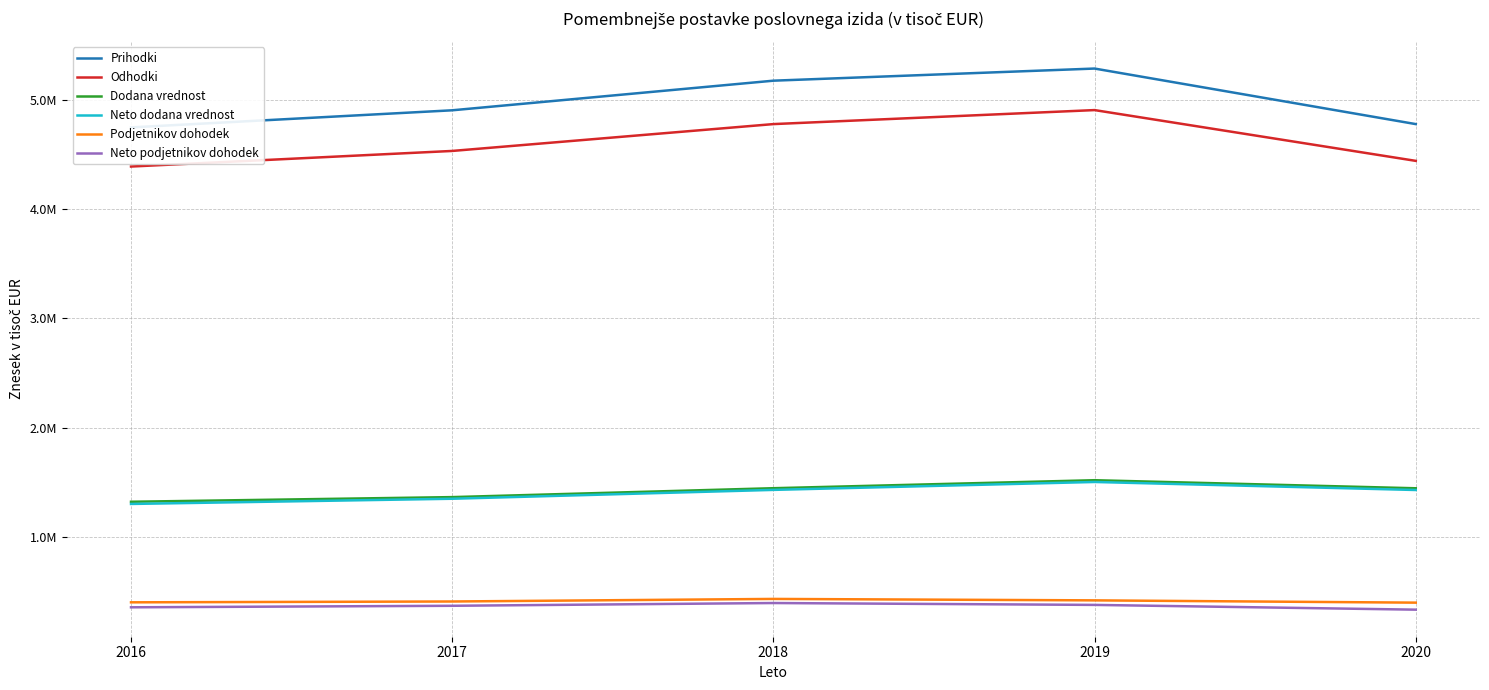

Rank the series by their maximum value, from highest to lowest.

Prihodki, Odhodki, Dodana vrednost, Neto dodana vrednost, Podjetnikov dohodek, Neto podjetnikov dohodek